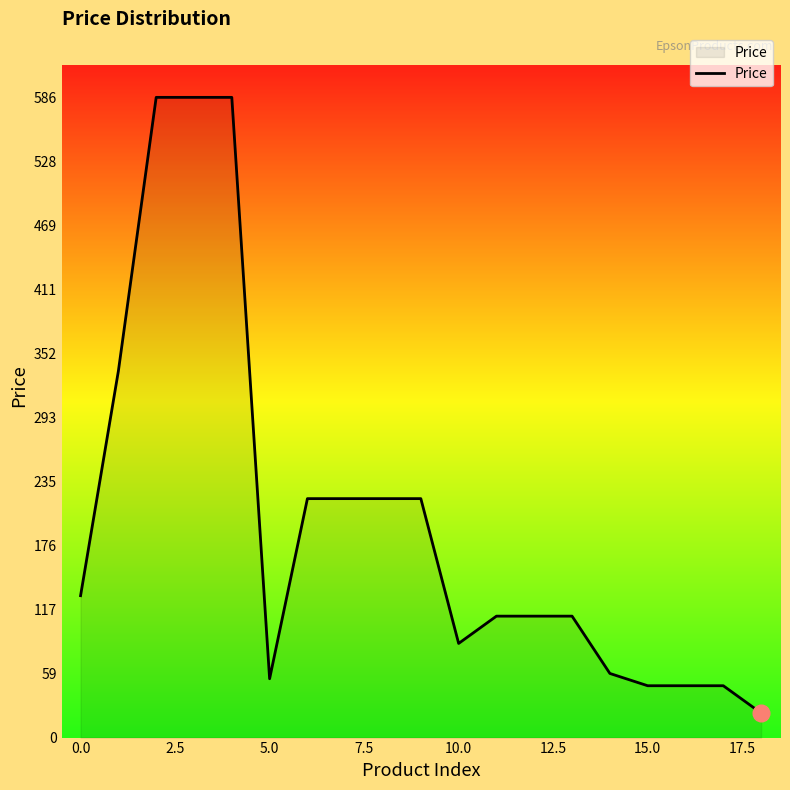

What is the minimum value shown in the chart?

22.5